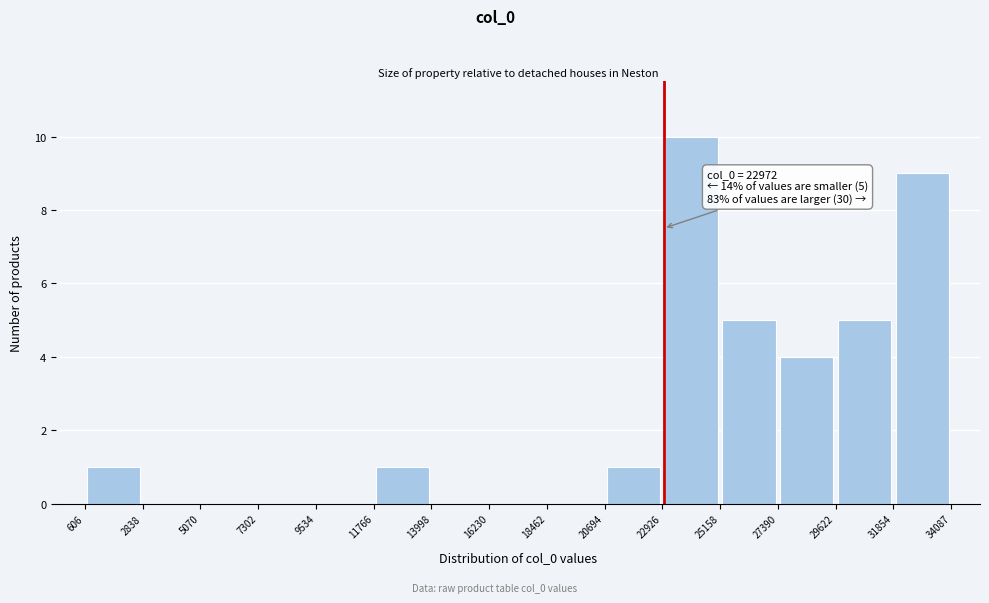

Over which range of the x-axis is the bar tallest?

22926 to 25158